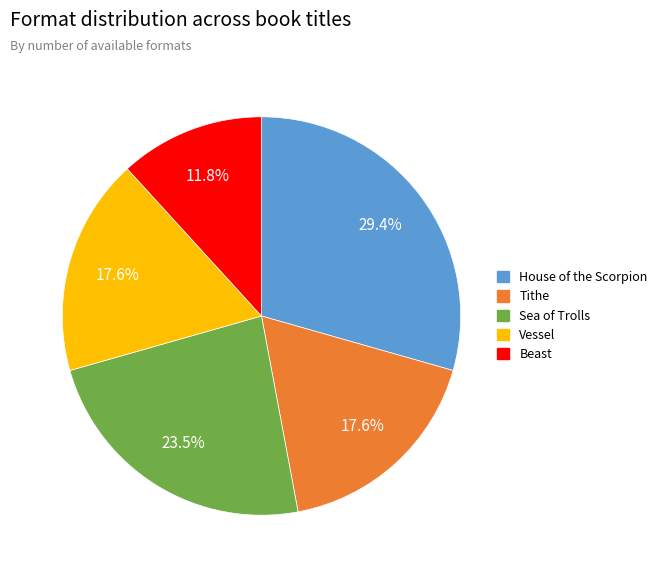

Is there a majority slice in this chart?

No